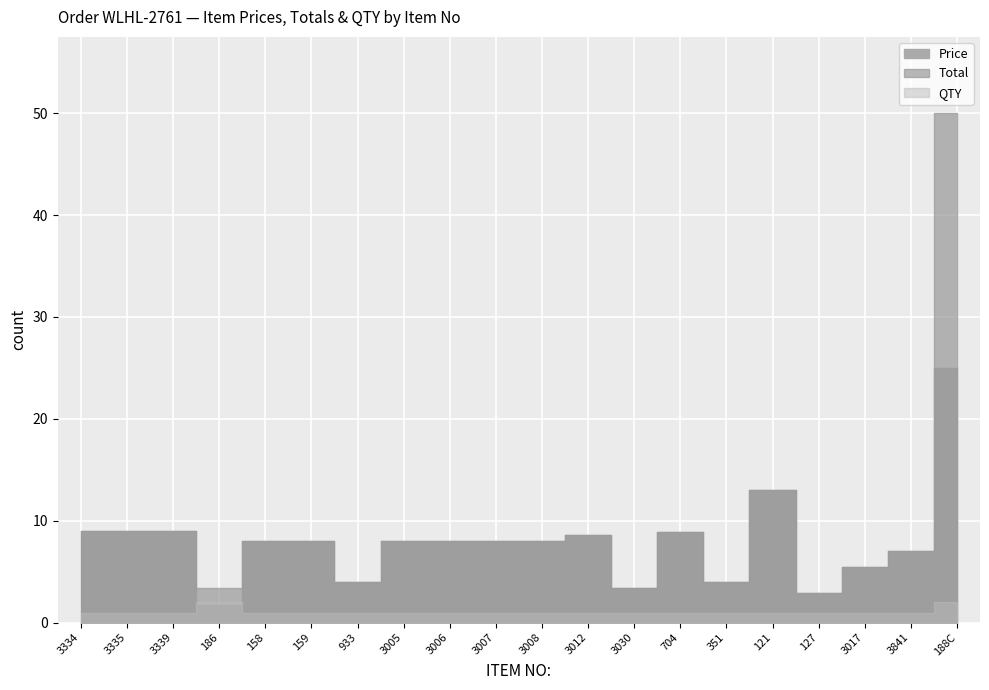

Which category has the highest value in the Total series?

188C